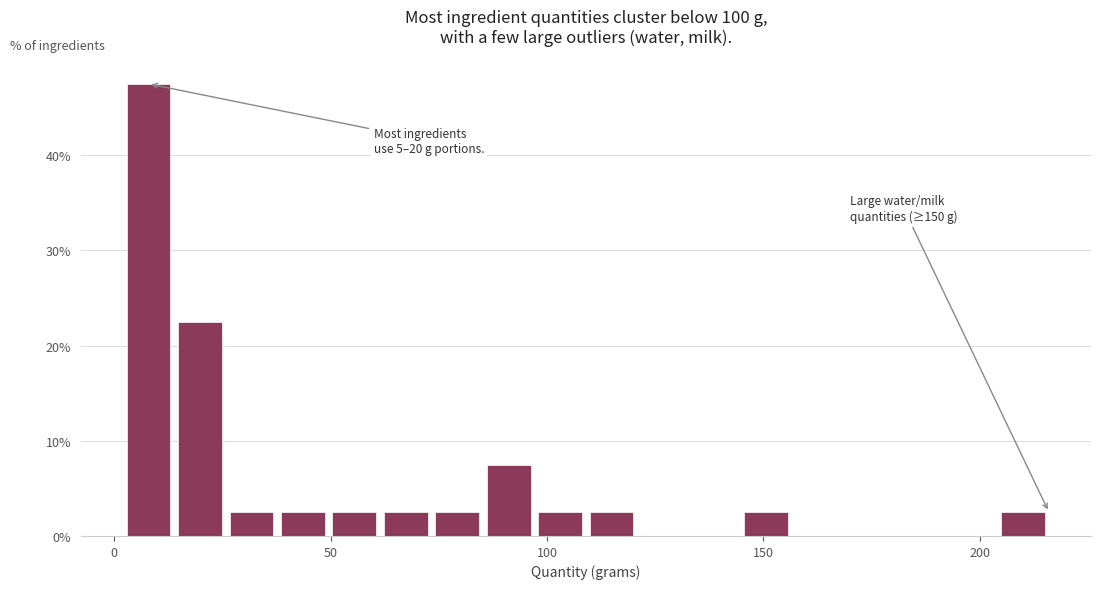

Around what value on the x-axis is the tallest bar? Give the approximate position of its centre, as read against the axis.

10